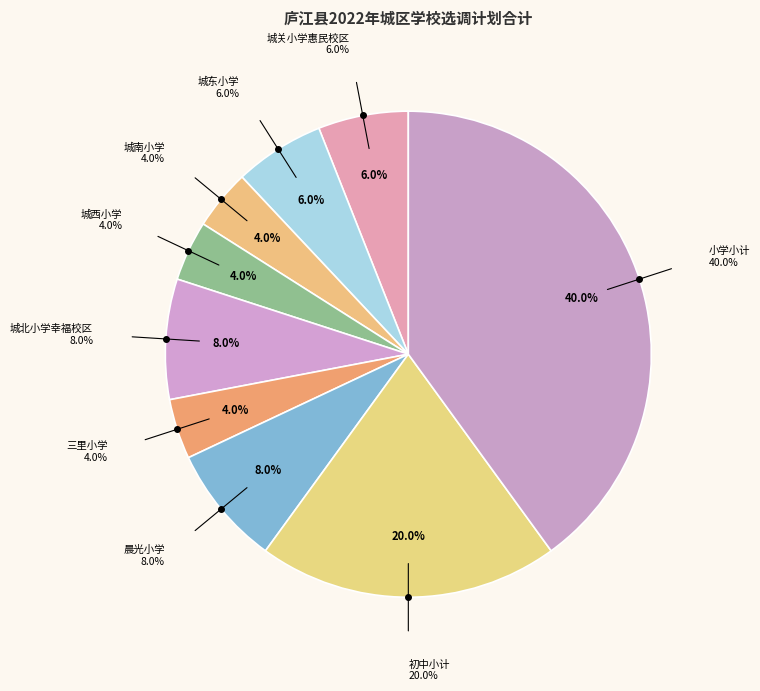

How many segments does this pie chart have?

9